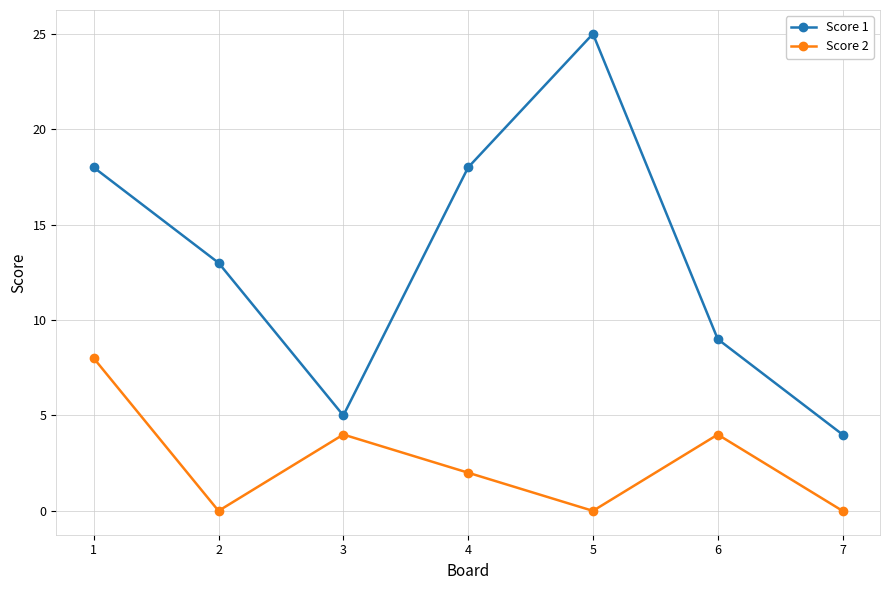

What is the value of the Score 1 point at the 6th from the left?

9